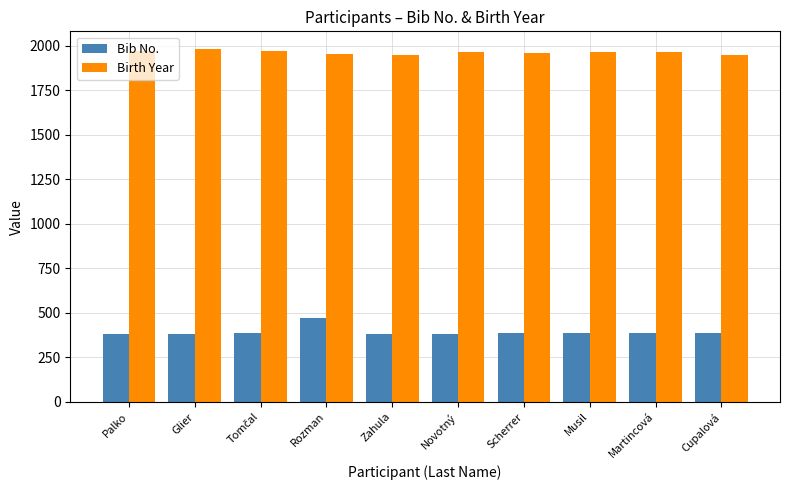

What is the difference between the maximum and minimum values in the Birth Year series?

35